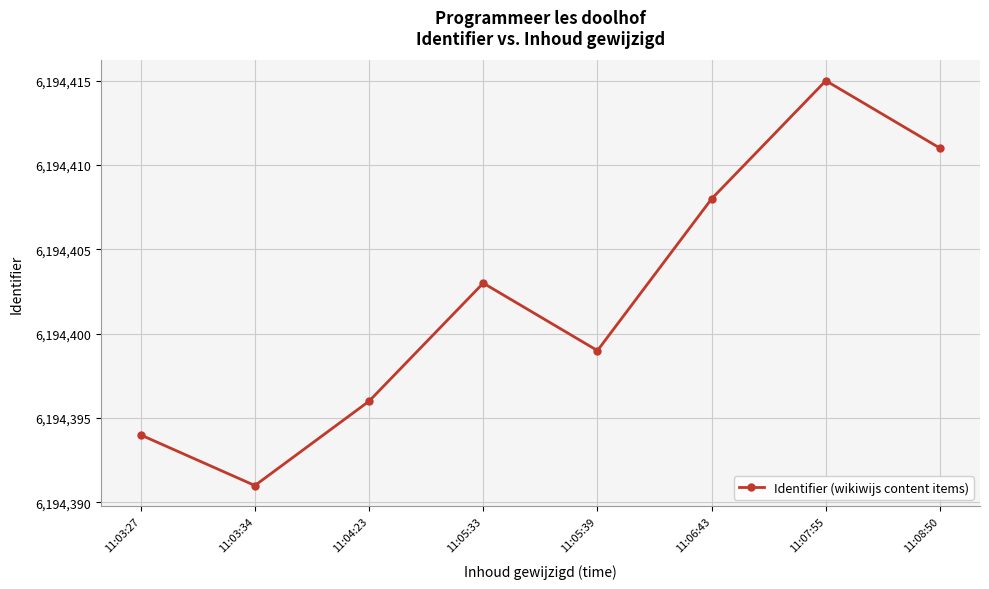

What is the value of the 7th point from the left?

6194415